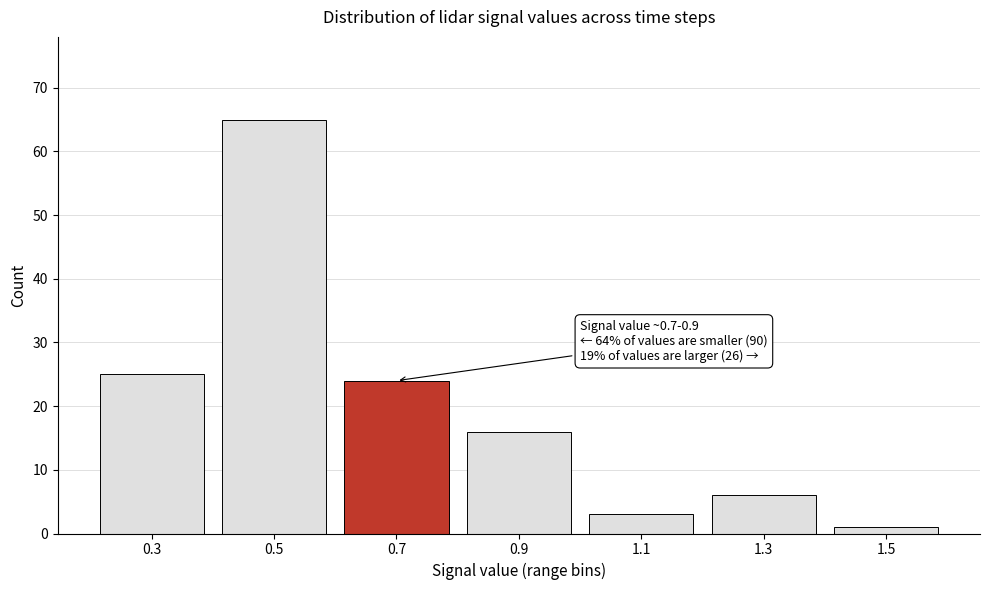

Reading left to right, transcribe all the data shown in this chart.

0.3=25	0.5=65	0.7=24	0.9=16	1.1=3	1.3=6	1.5=1